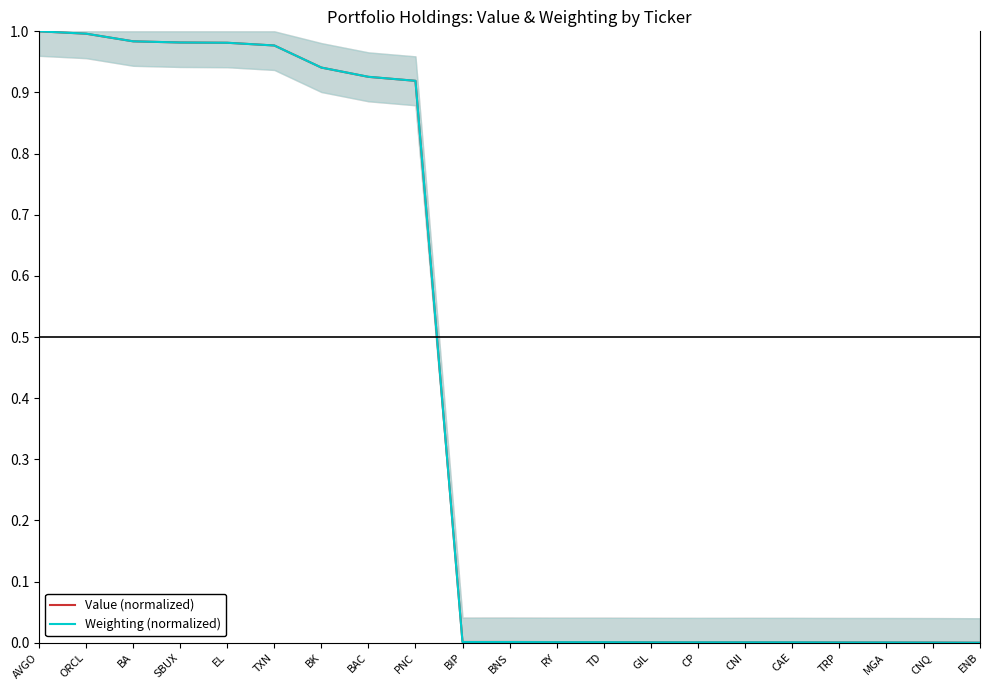

What is the average value of the Value (normalized) series?

0.4